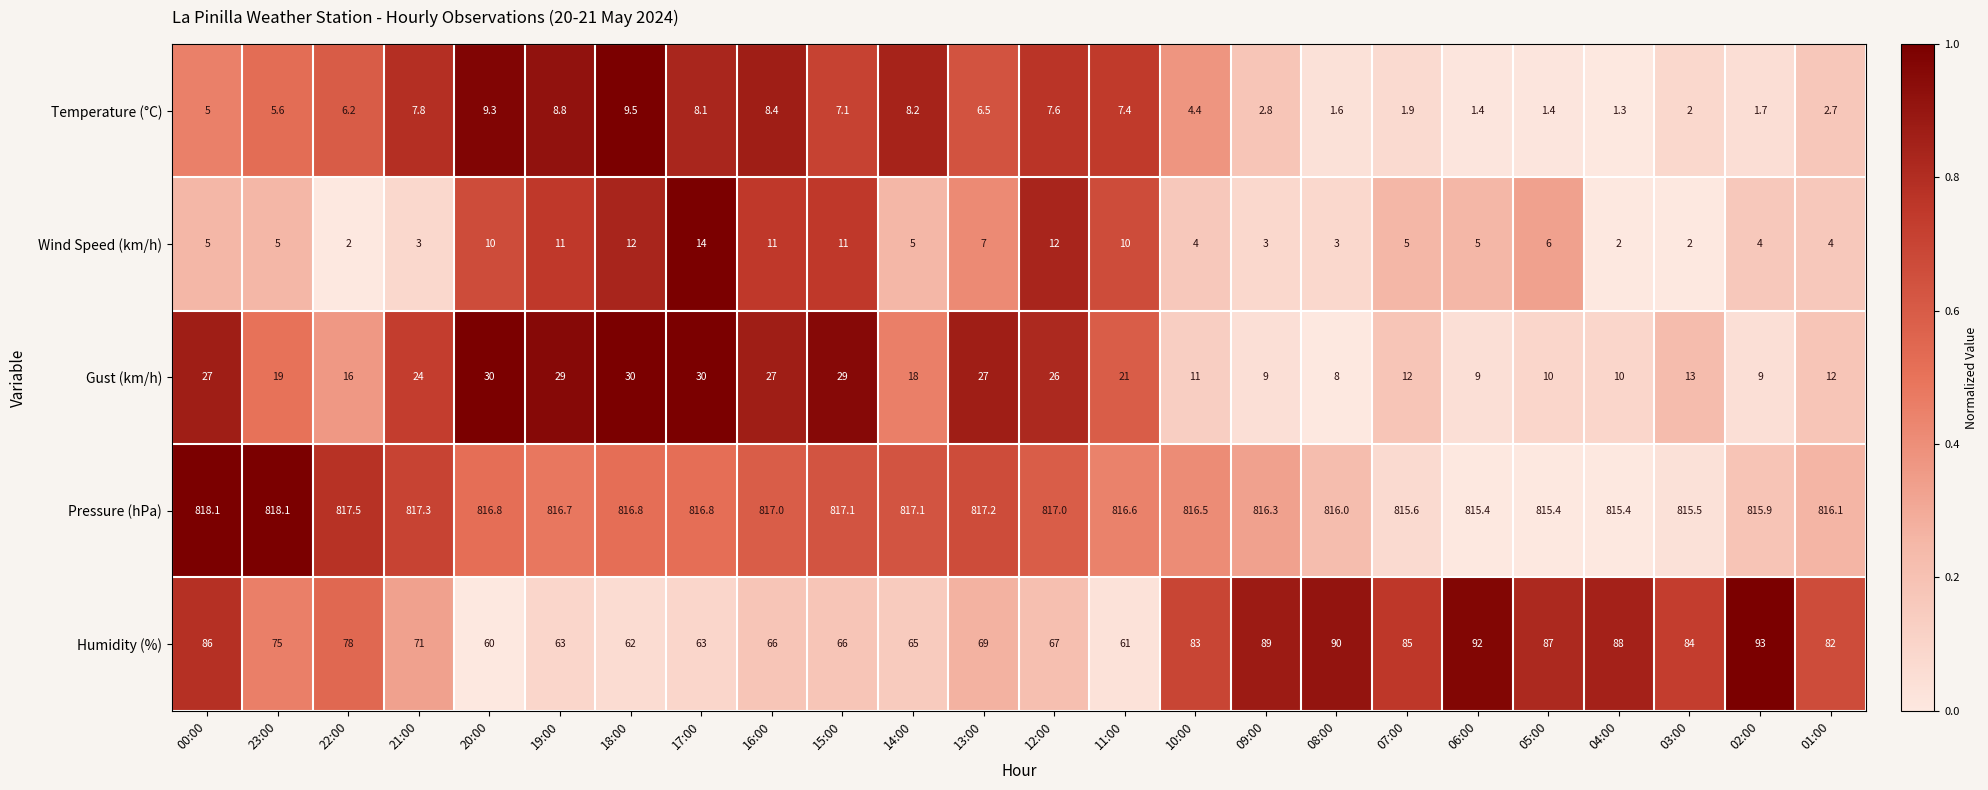

Which series has the largest range (max minus min)?

Humidity (%)